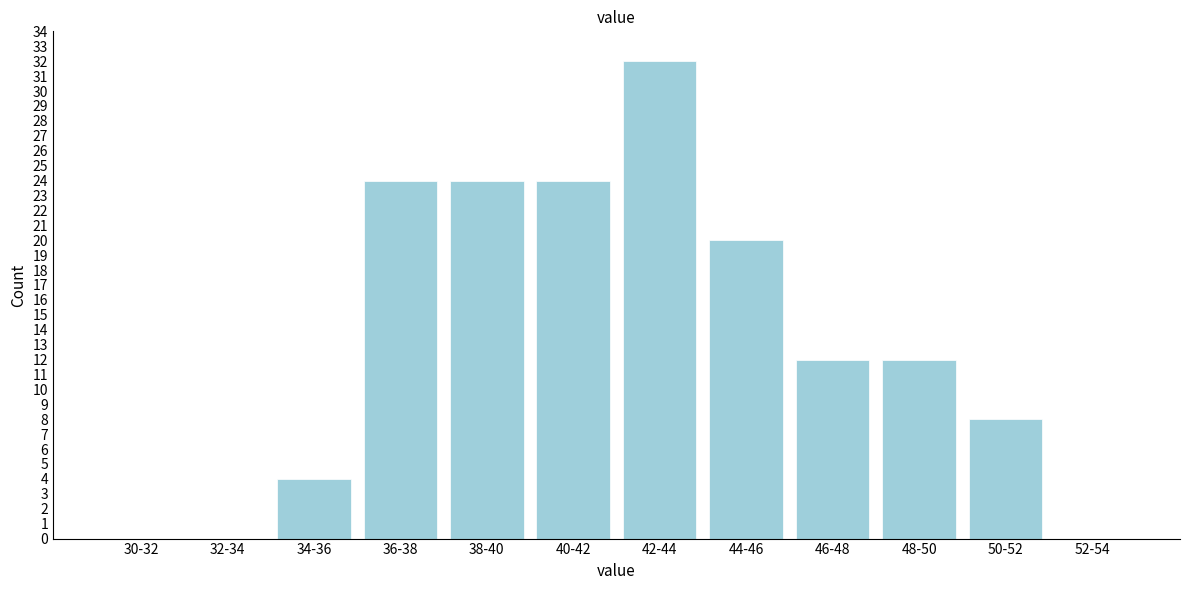

Reading left to right, what are all the values shown in this chart?

30-32=0	32-34=0	34-36=4	36-38=24	38-40=24	40-42=24	42-44=32	44-46=20	46-48=12	48-50=12	50-52=8	52-54=0